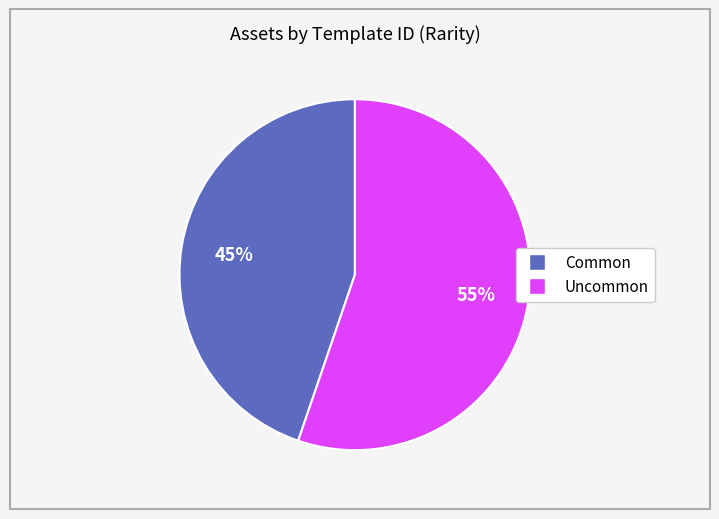

To the nearest percent, what is the average slice percentage?

50%